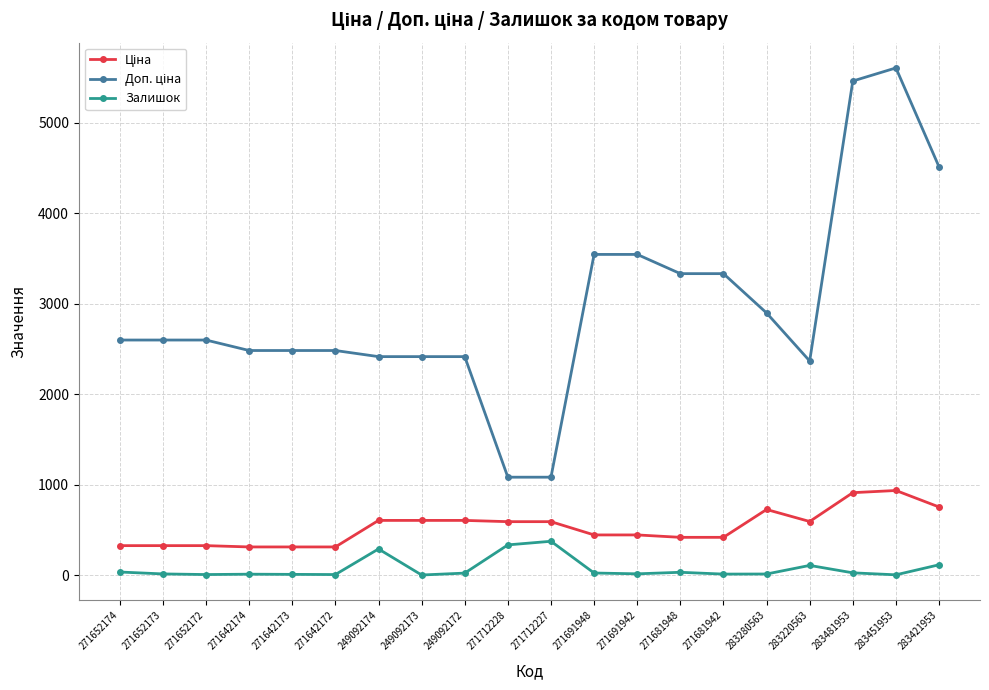

What is the greatest value displayed?

5607.2